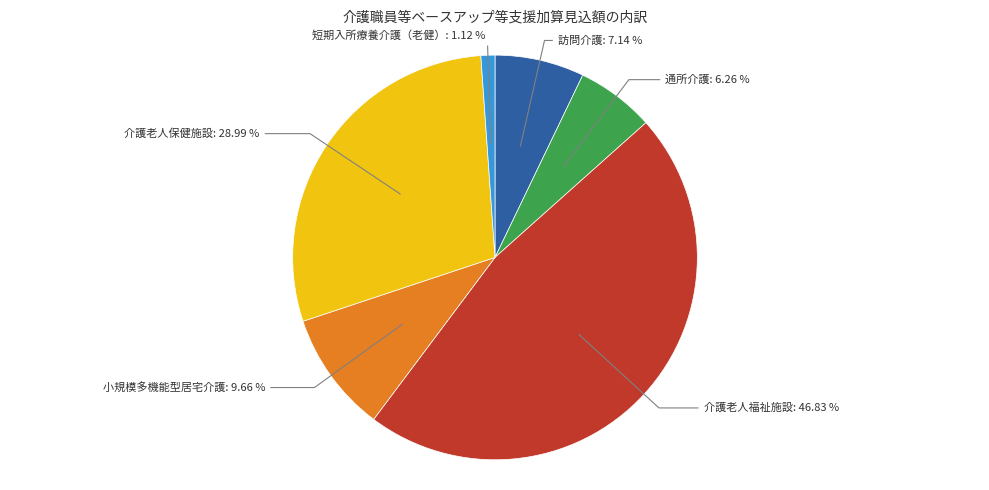

Does any single category account for the majority?

No